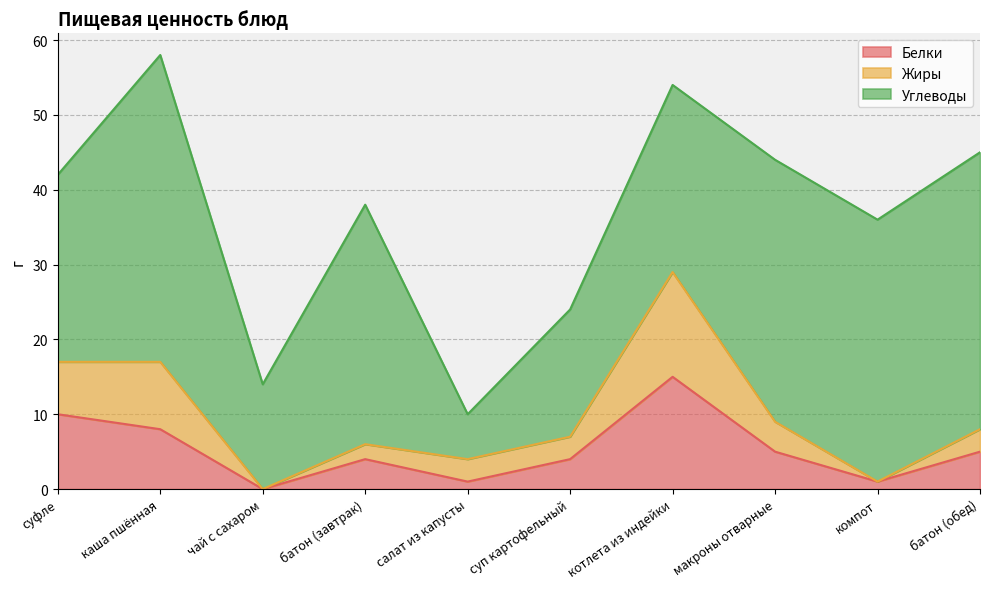

What is the total value across all series at суп картофельный?

24